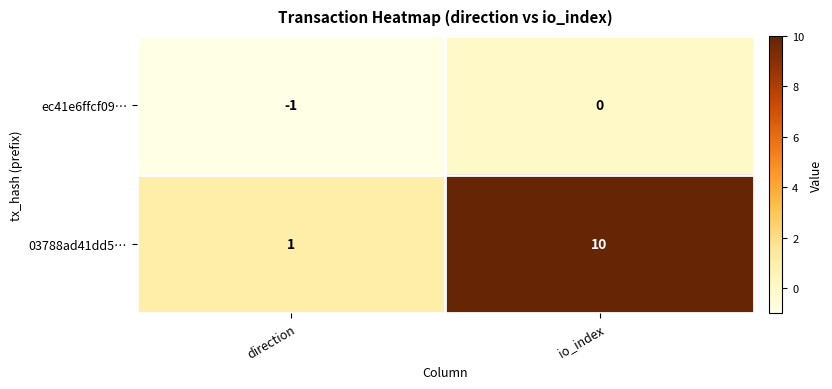

Count the number of categories in the chart.

2